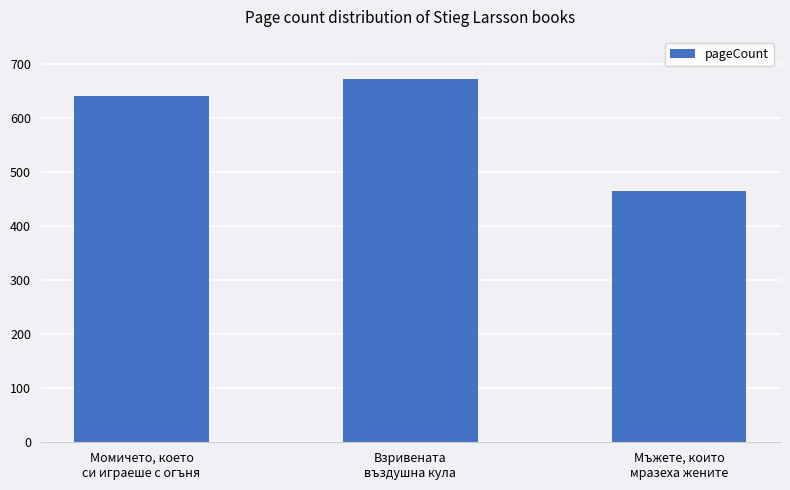

What is the label of the 3rd bar from the left?

Мъжете, които
мразеха жените